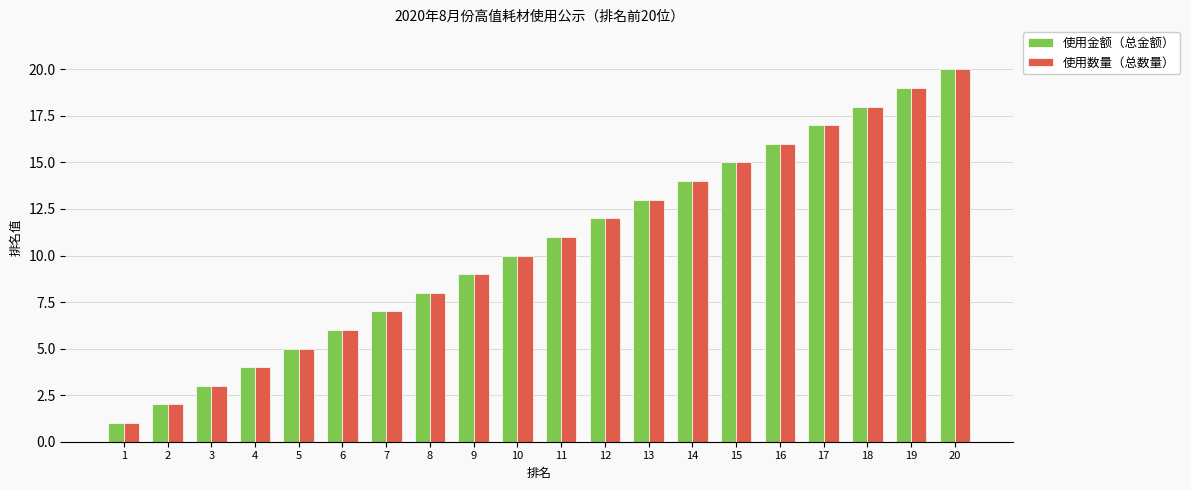

List the labels in order of 使用数量（总数量） value, smallest first.

1, 2, 3, 4, 5, 6, 7, 8, 9, 10, 11, 12, 13, 14, 15, 16, 17, 18, 19, 20